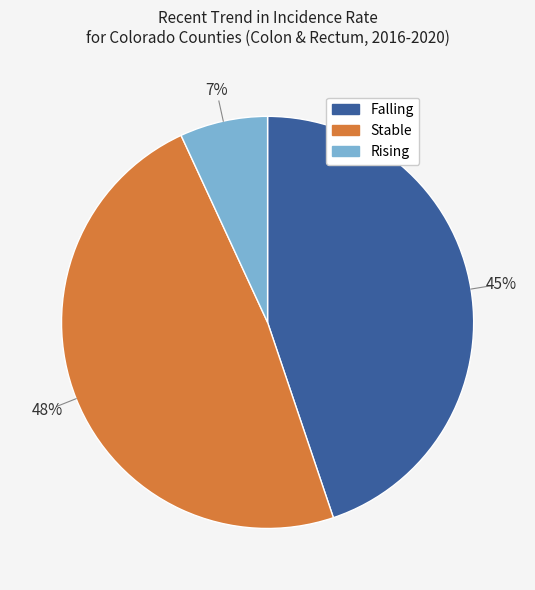

To the nearest percent, what is the difference between the largest and smallest slice percentages?

41%